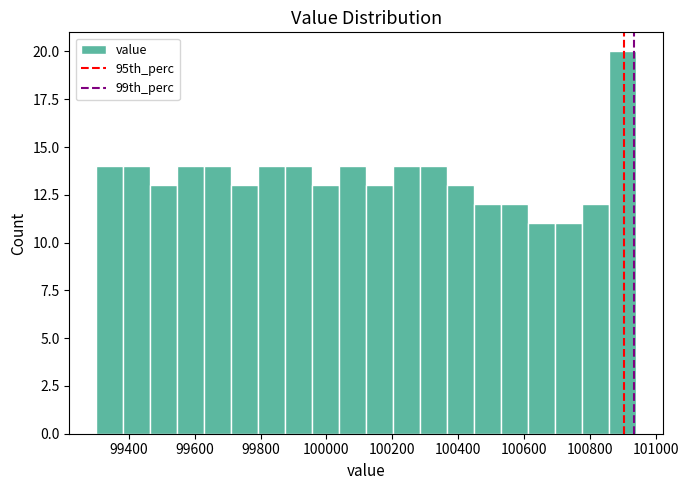

Reading left to right, transcribe this chart: for each bar, give the range it covers on the x-axis and its height. Neither the bar edges nor the heights are printed on the chart, so give them approximately, as read against the axes.

99300 to 99380: 14
99380 to 99460: 14
99460 to 99540: 13
99540 to 99620: 14
99620 to 99720: 14
99720 to 99800: 13
99800 to 99880: 14
99880 to 99960: 14
99960 to 100040: 13
100040 to 100120: 14
100120 to 100200: 13
100200 to 100280: 14
100280 to 100360: 14
100360 to 100440: 13
100440 to 100520: 12
100520 to 100620: 12
100620 to 100700: 11
100700 to 100780: 11
100780 to 100860: 12
100860 to 100940: 20